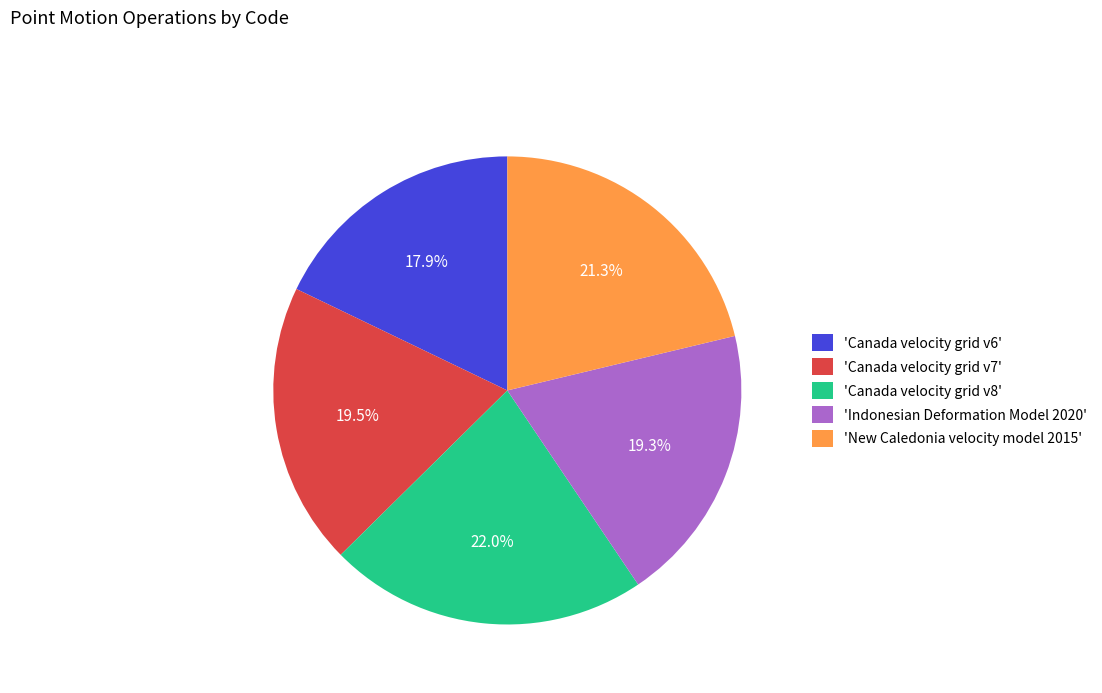

Which slice is the largest?

'Canada velocity grid v8'